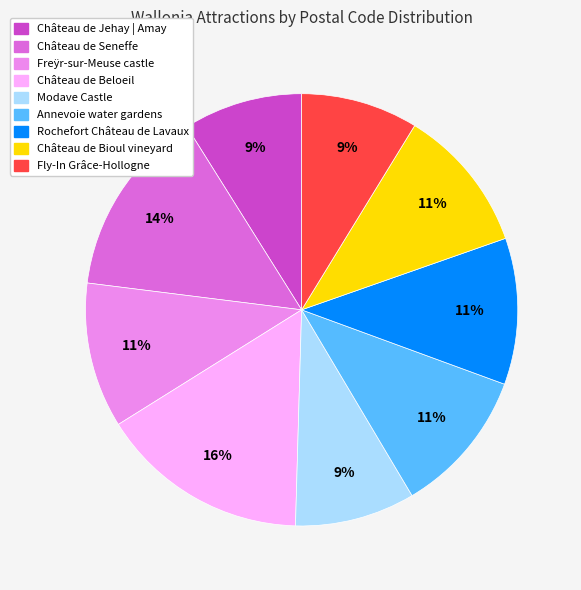

What is the largest slice in the pie chart?

Château de Beloeil